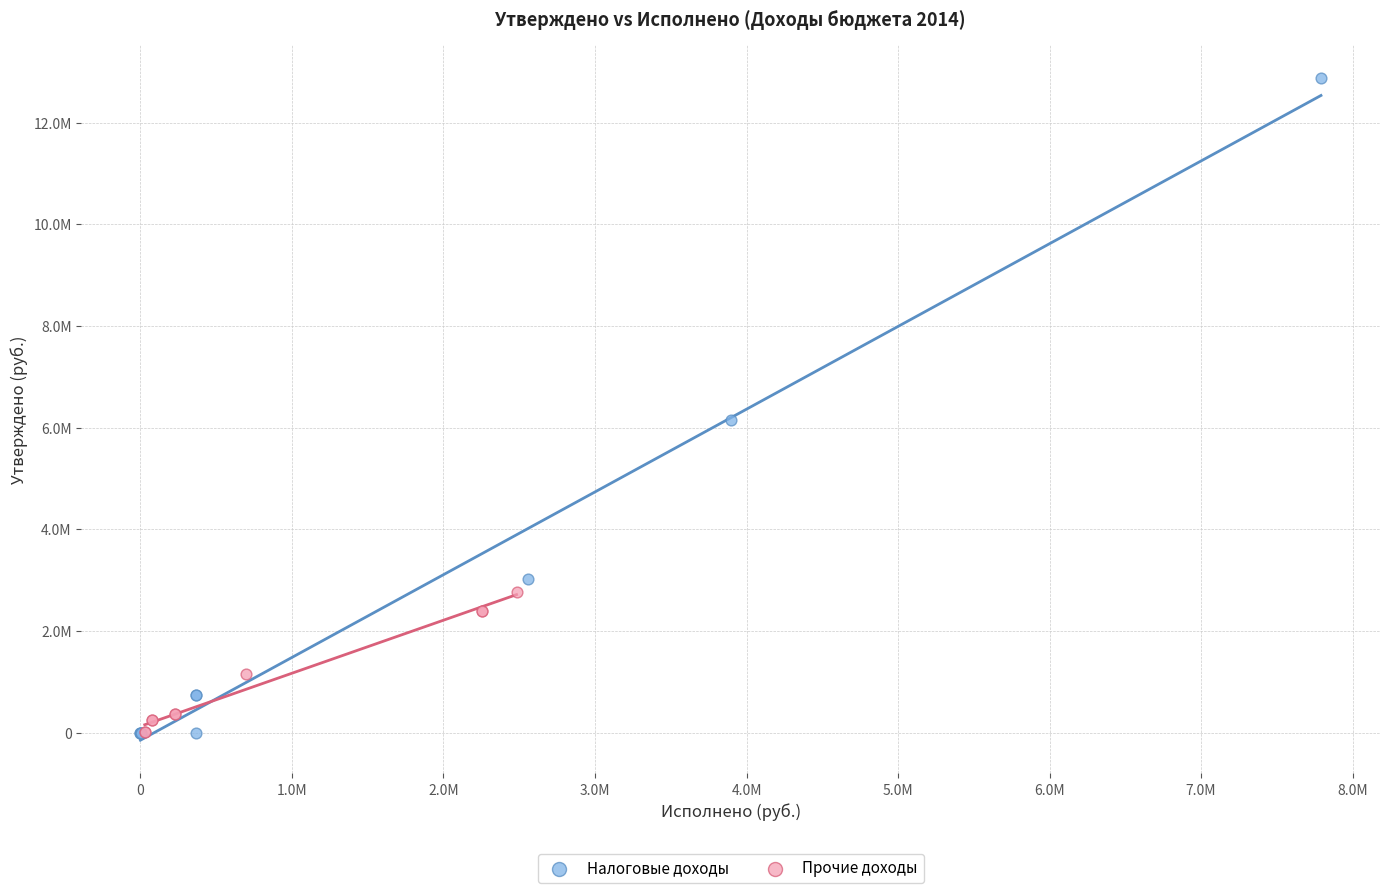

What are all the series names shown in the legend?

Налоговые доходы, Прочие доходы